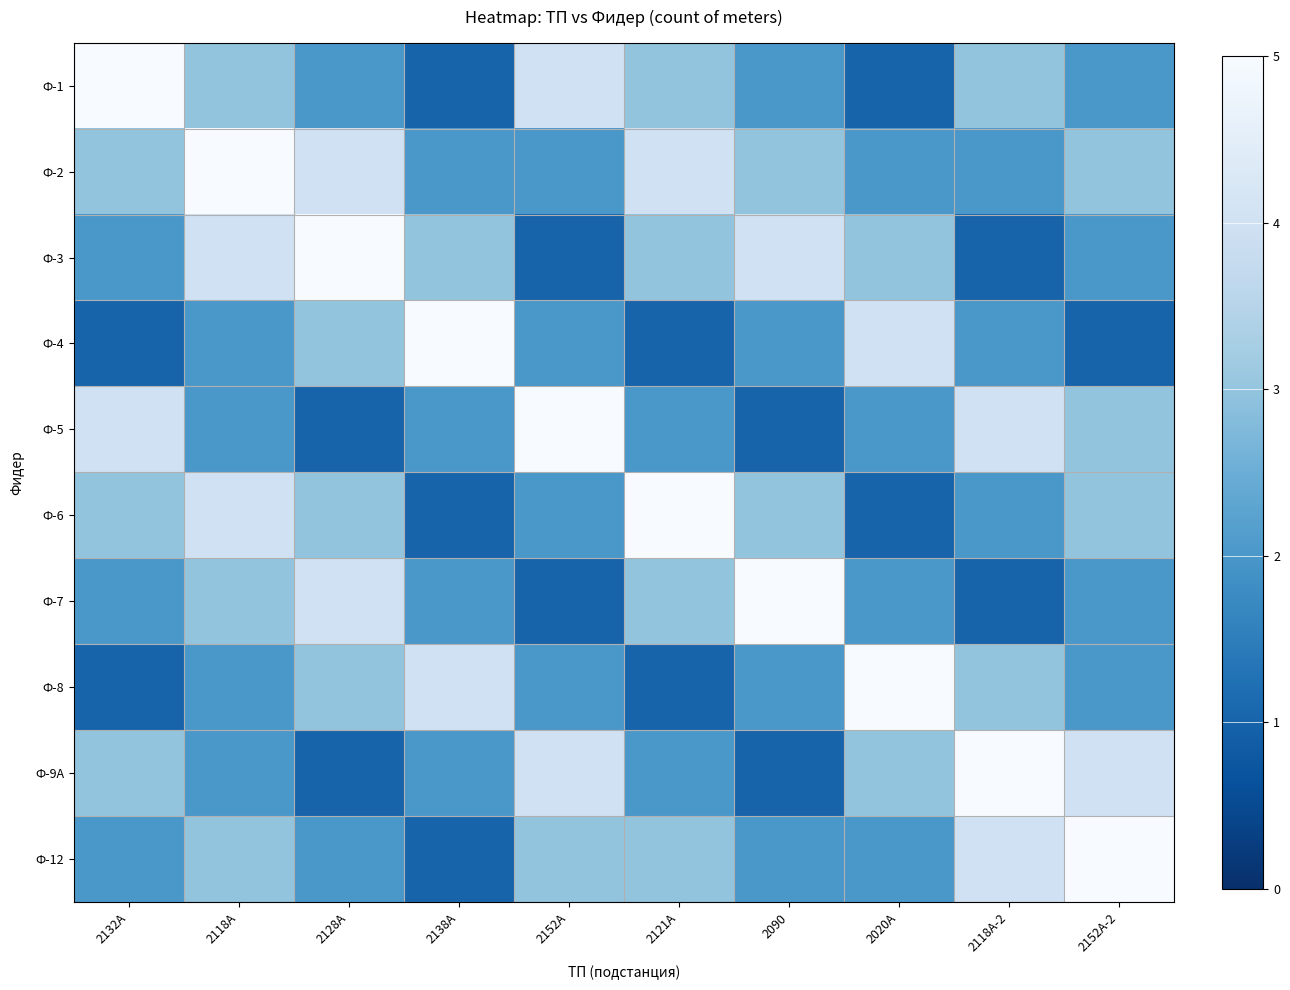

Between 2128А and 2152А-2, which series saw the biggest shift?

Ф-3